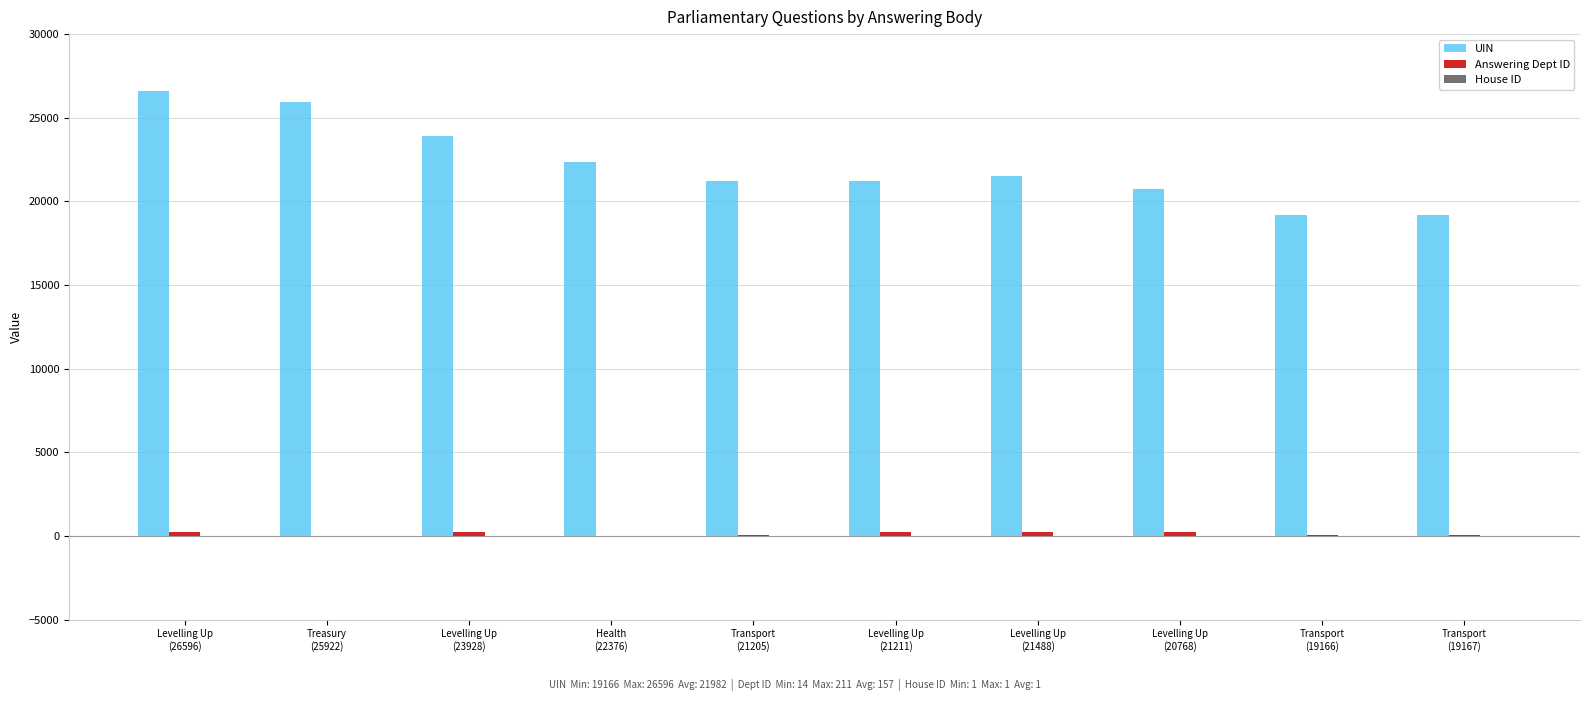

How many series are shown in this chart?

3